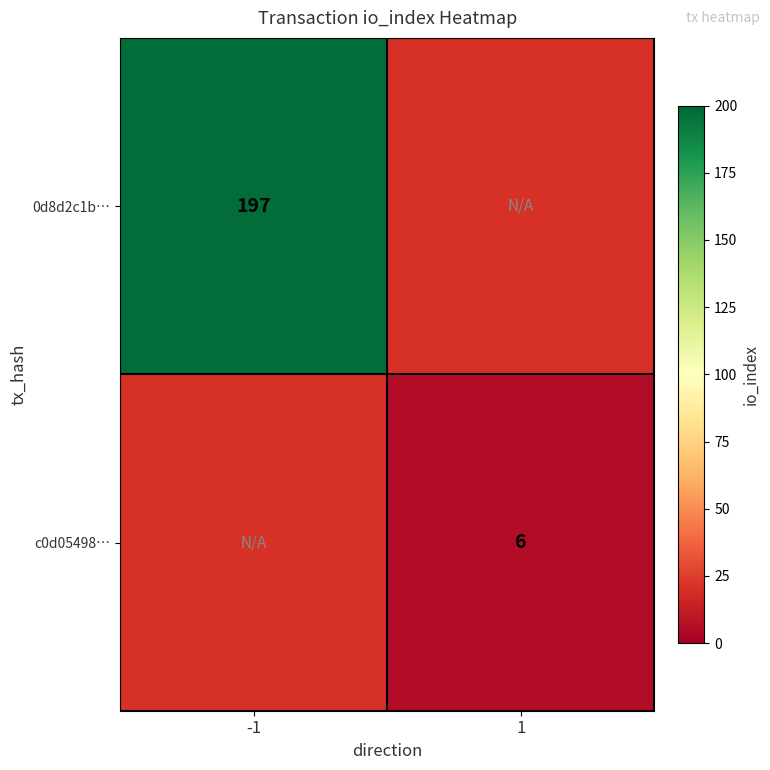

True or false: 0d8d2c1b… has a value of 52 at -1.

False